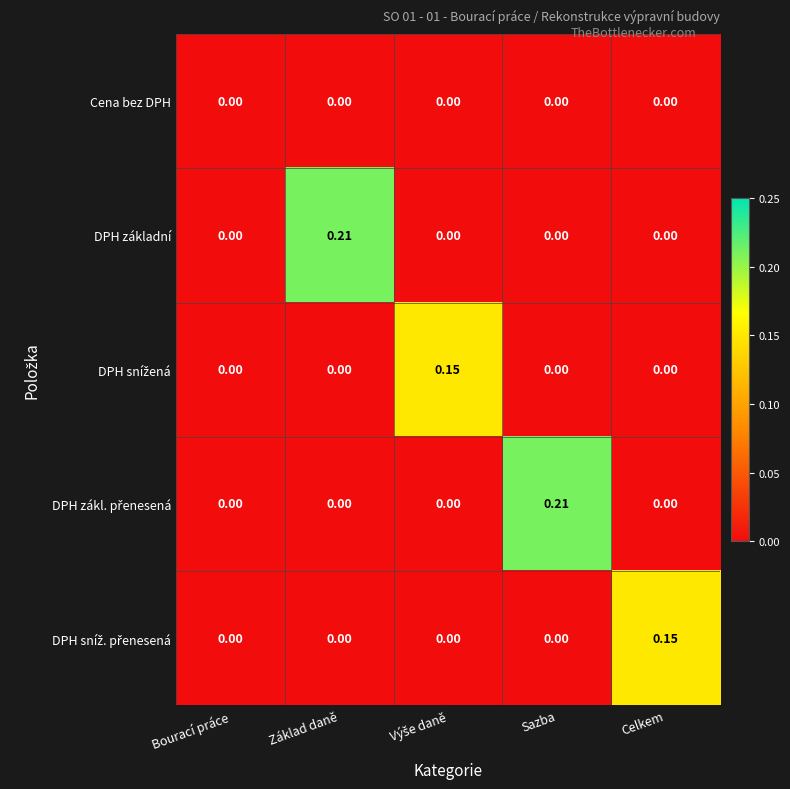

At which category is the sum across all series the highest?

Základ daně